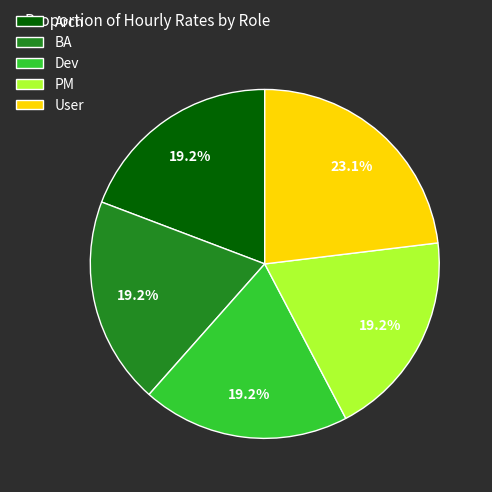

How many segments does this pie chart have?

5